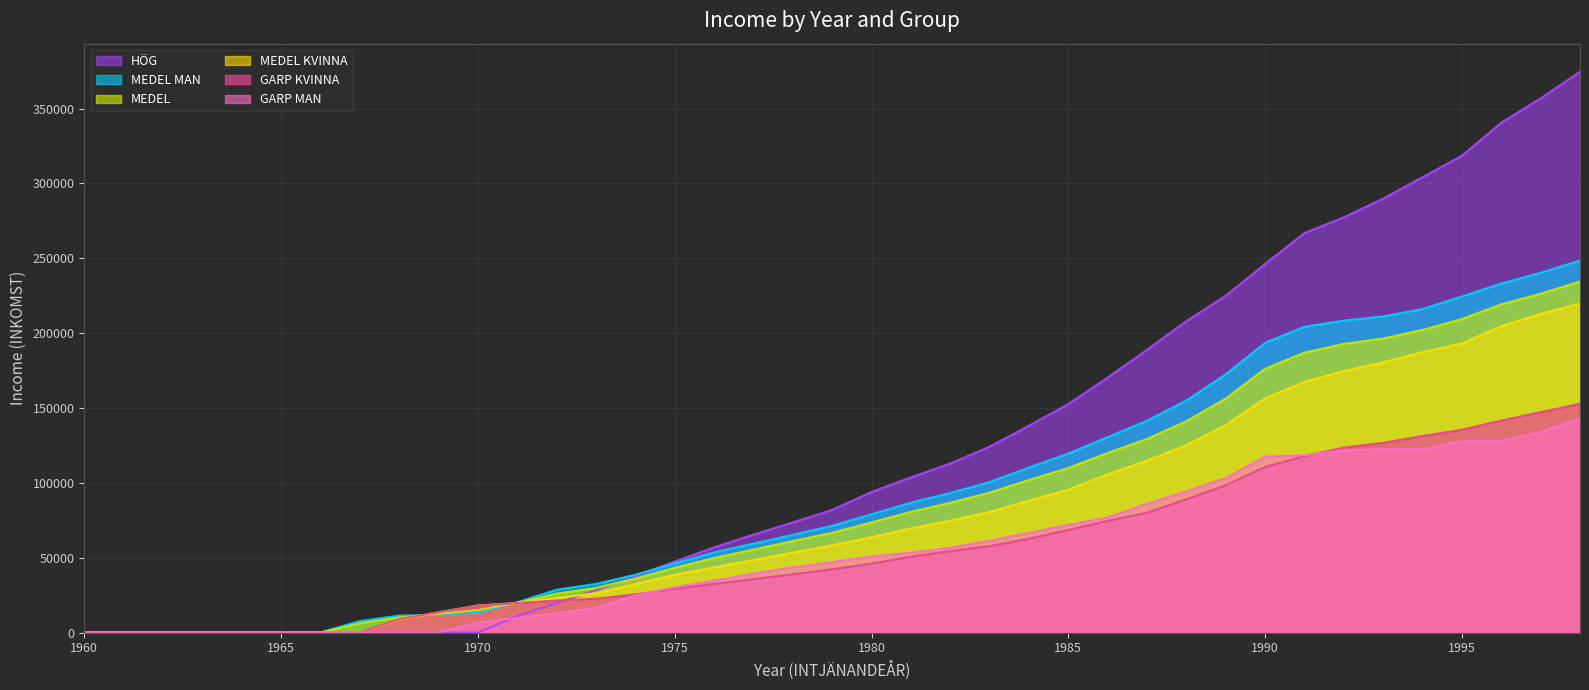

List the series in order of their peak value, lowest first.

GARP MAN, GARP KVINNA, MEDEL KVINNA, MEDEL, MEDEL MAN, HÖG